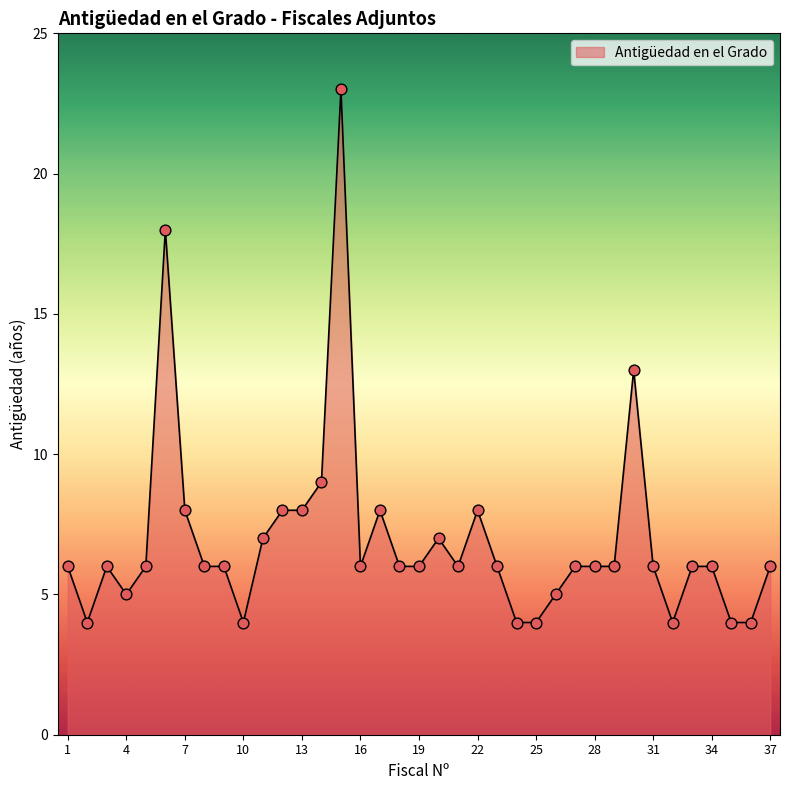

What is the maximum value shown in the chart?

23